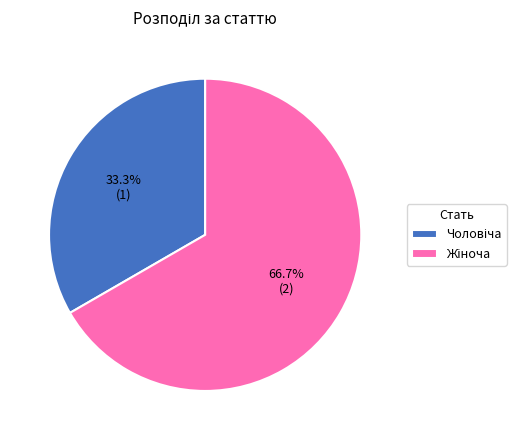

How many slices are in this pie chart?

2